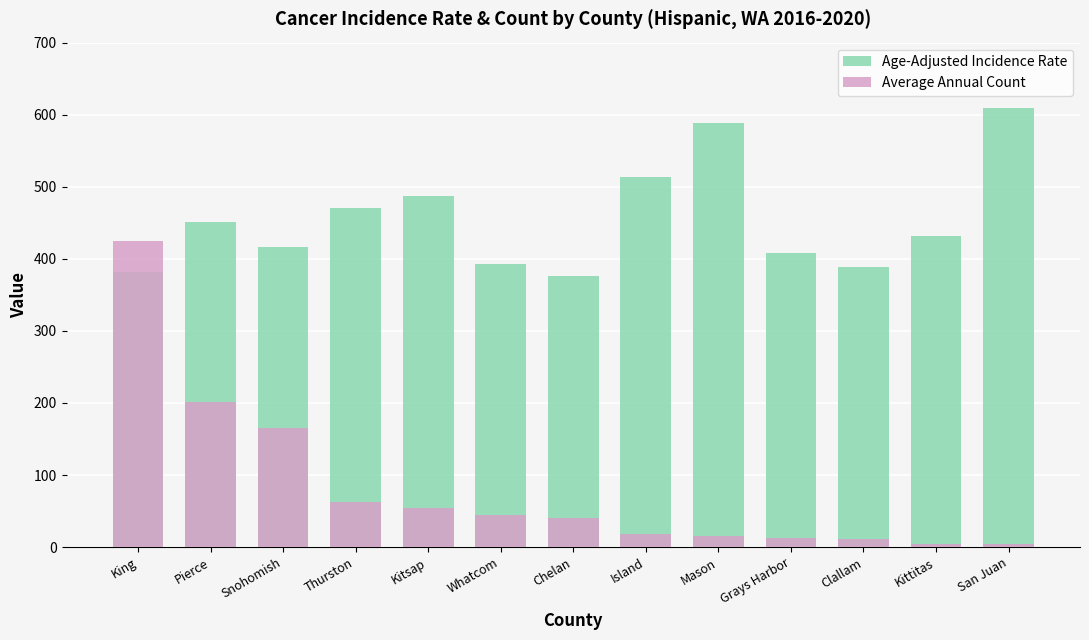

What is the maximum value shown in the chart?

609.2